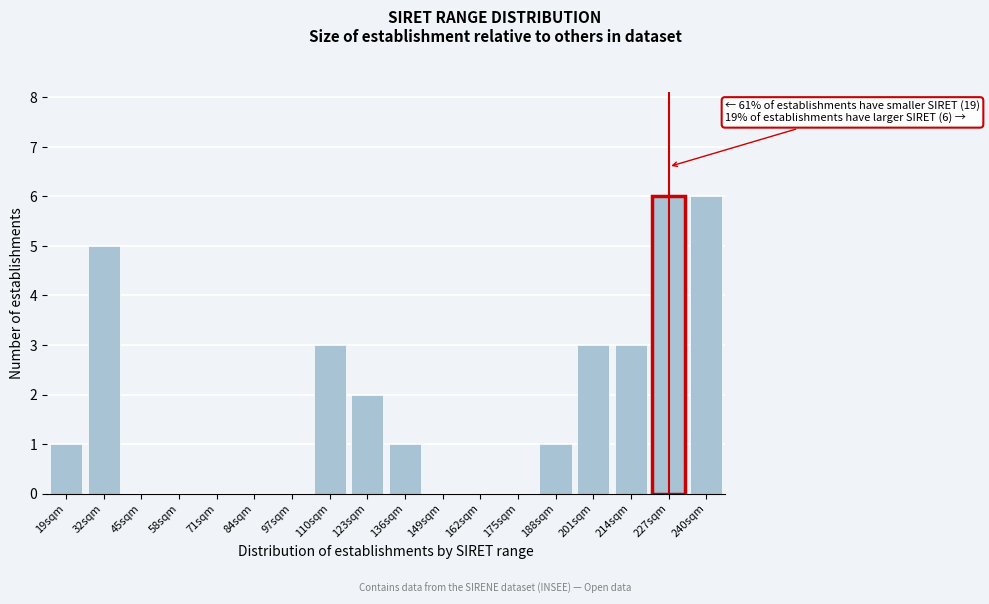

Reading left to right, list all the values displayed in this chart.

19sqm=1	32sqm=5	45sqm=0	58sqm=0	71sqm=0	84sqm=0	97sqm=0	110sqm=3	123sqm=2	136sqm=1	149sqm=0	162sqm=0	175sqm=0	188sqm=1	201sqm=3	214sqm=3	227sqm=6	240sqm=6